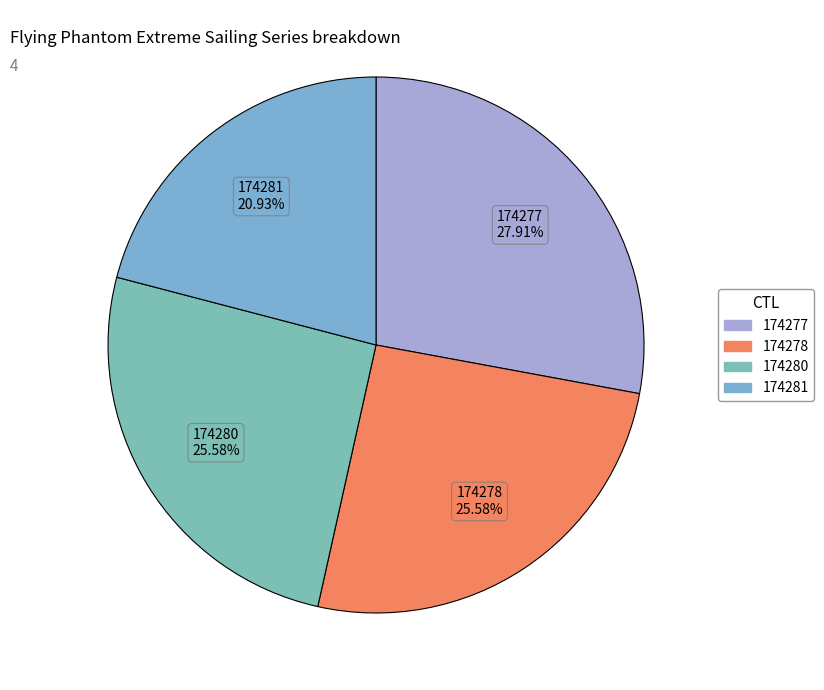

Which category has the biggest portion of the pie?

174277